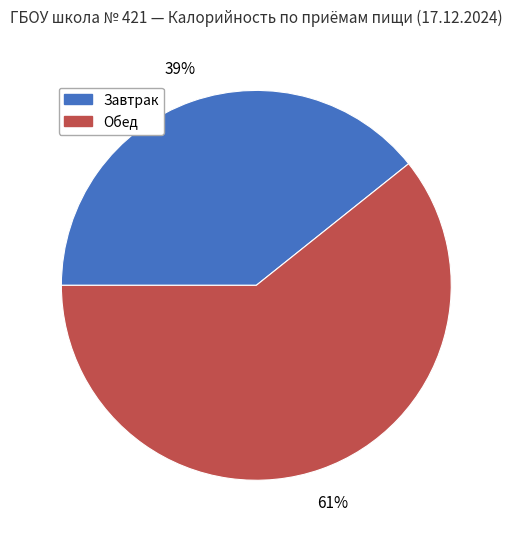

Is the sum of Завтрак and Обед greater than half?

Yes